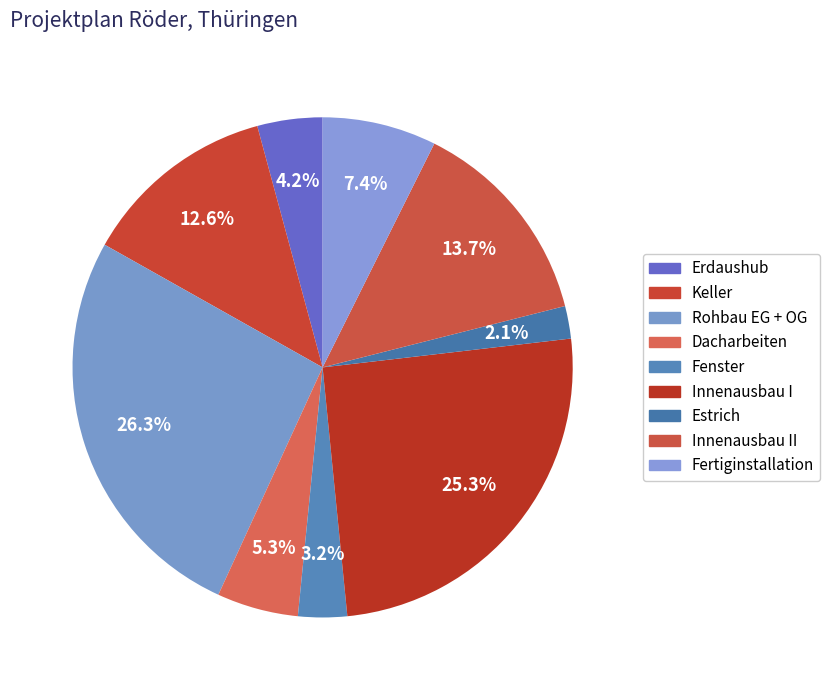

Count the number of slices in the pie.

9